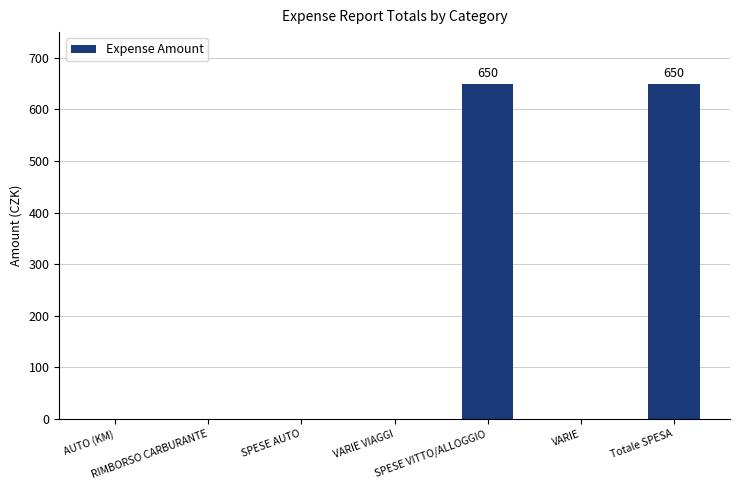

What is the sum of all values?

1300